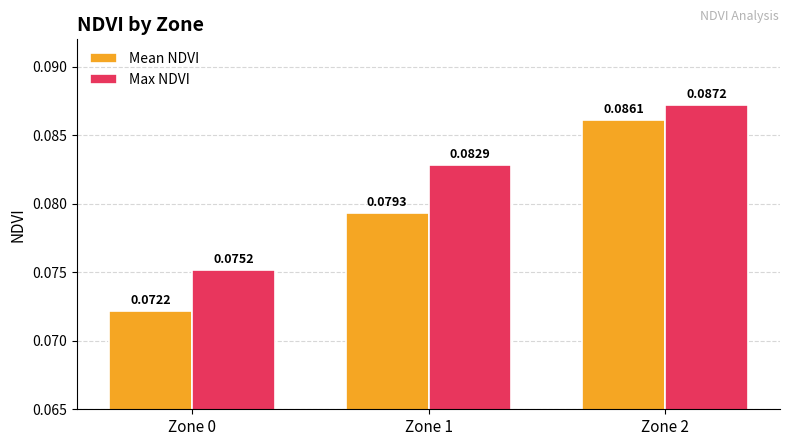

Rank the series by their maximum value, from lowest to highest.

Mean NDVI, Max NDVI